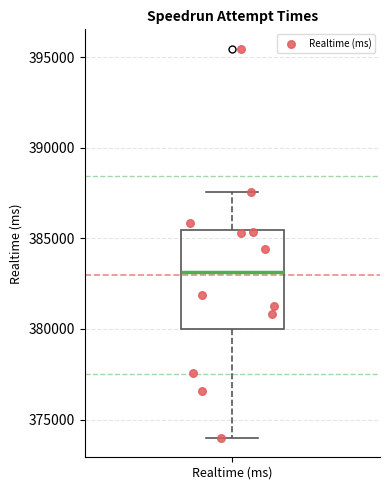

Transcribe this box plot: give where the median line is, the range the box spans, and where the two whiskers end, as read against the y-axis. The values are not printed on the chart, so give them approximately, as read against the axis.

median 383000, box 380000 to 385500, whiskers 374000 to 387500